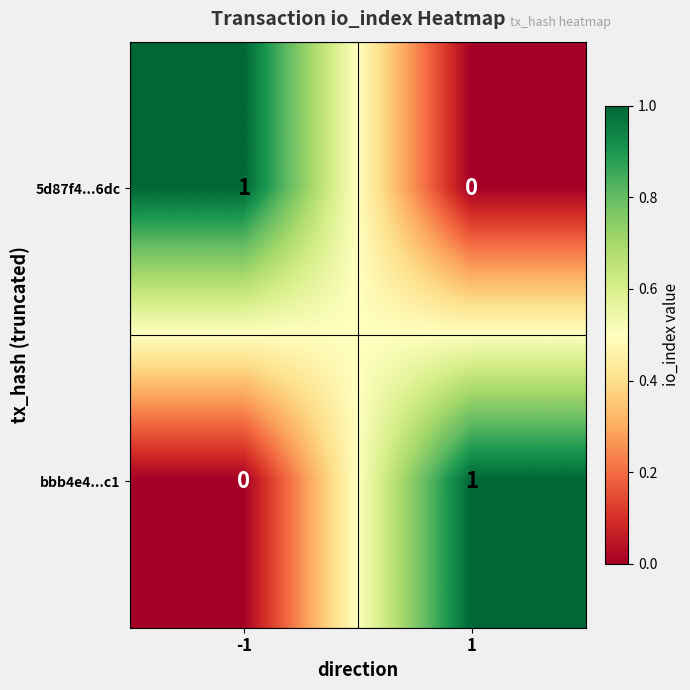

At 1, list the series in order from largest to smallest.

bbb4e4...c1, 5d87f4...6dc